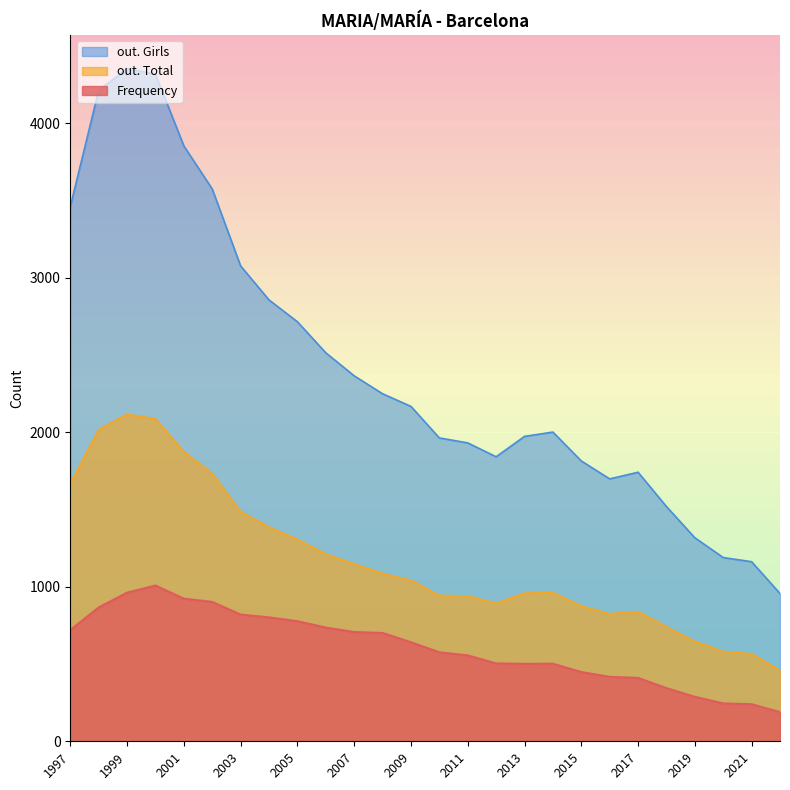

The value of Frequency at 1999 is 1356. True or false?

False